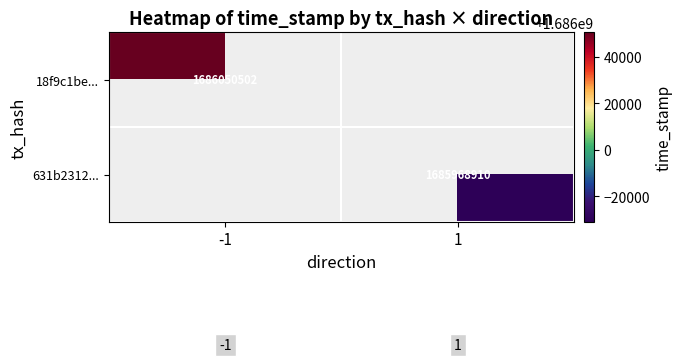

The value of 18f9c1be... at -1 is 1686050502. True or false?

True